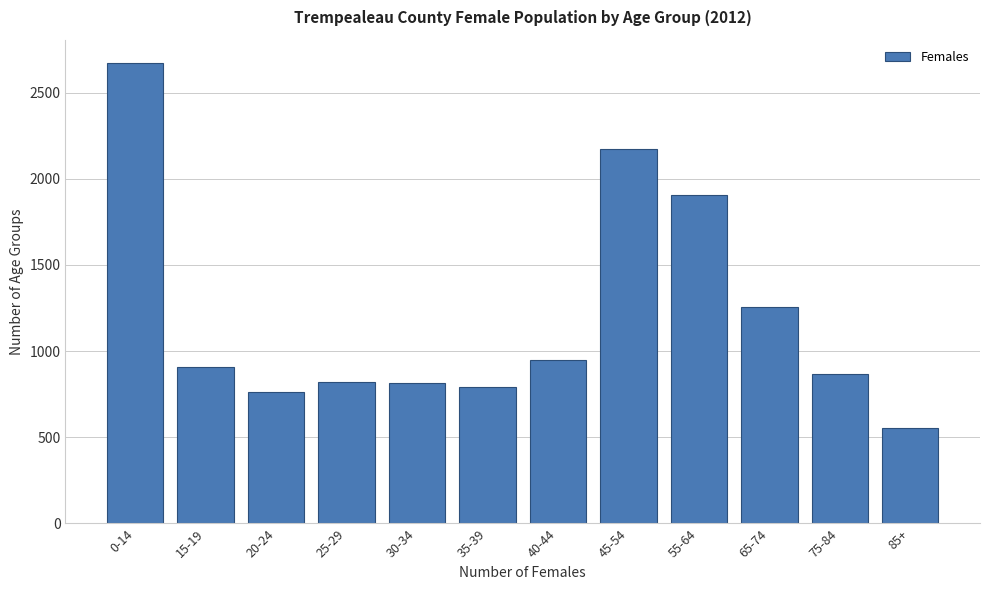

What is the change in value from 0-14 to 65-74?

-1416